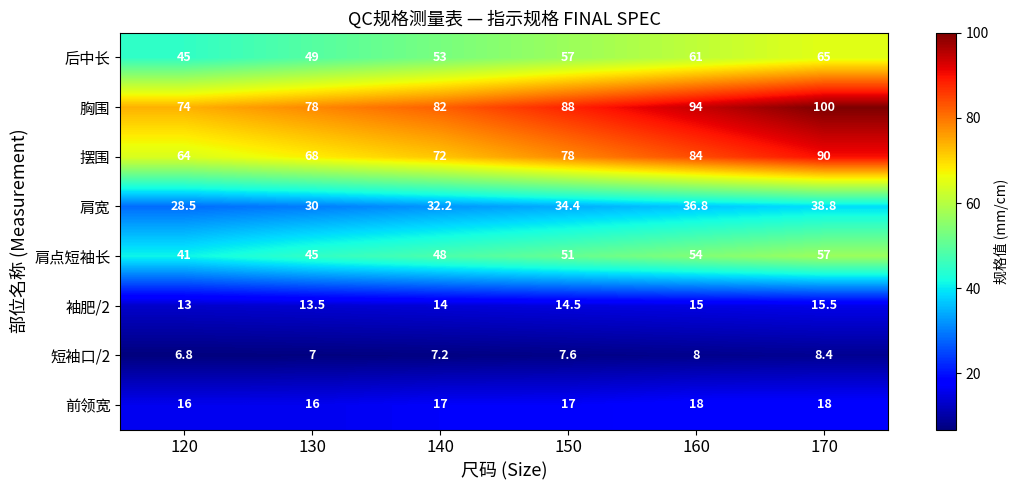

What is the total value across all series at 150?

347.5